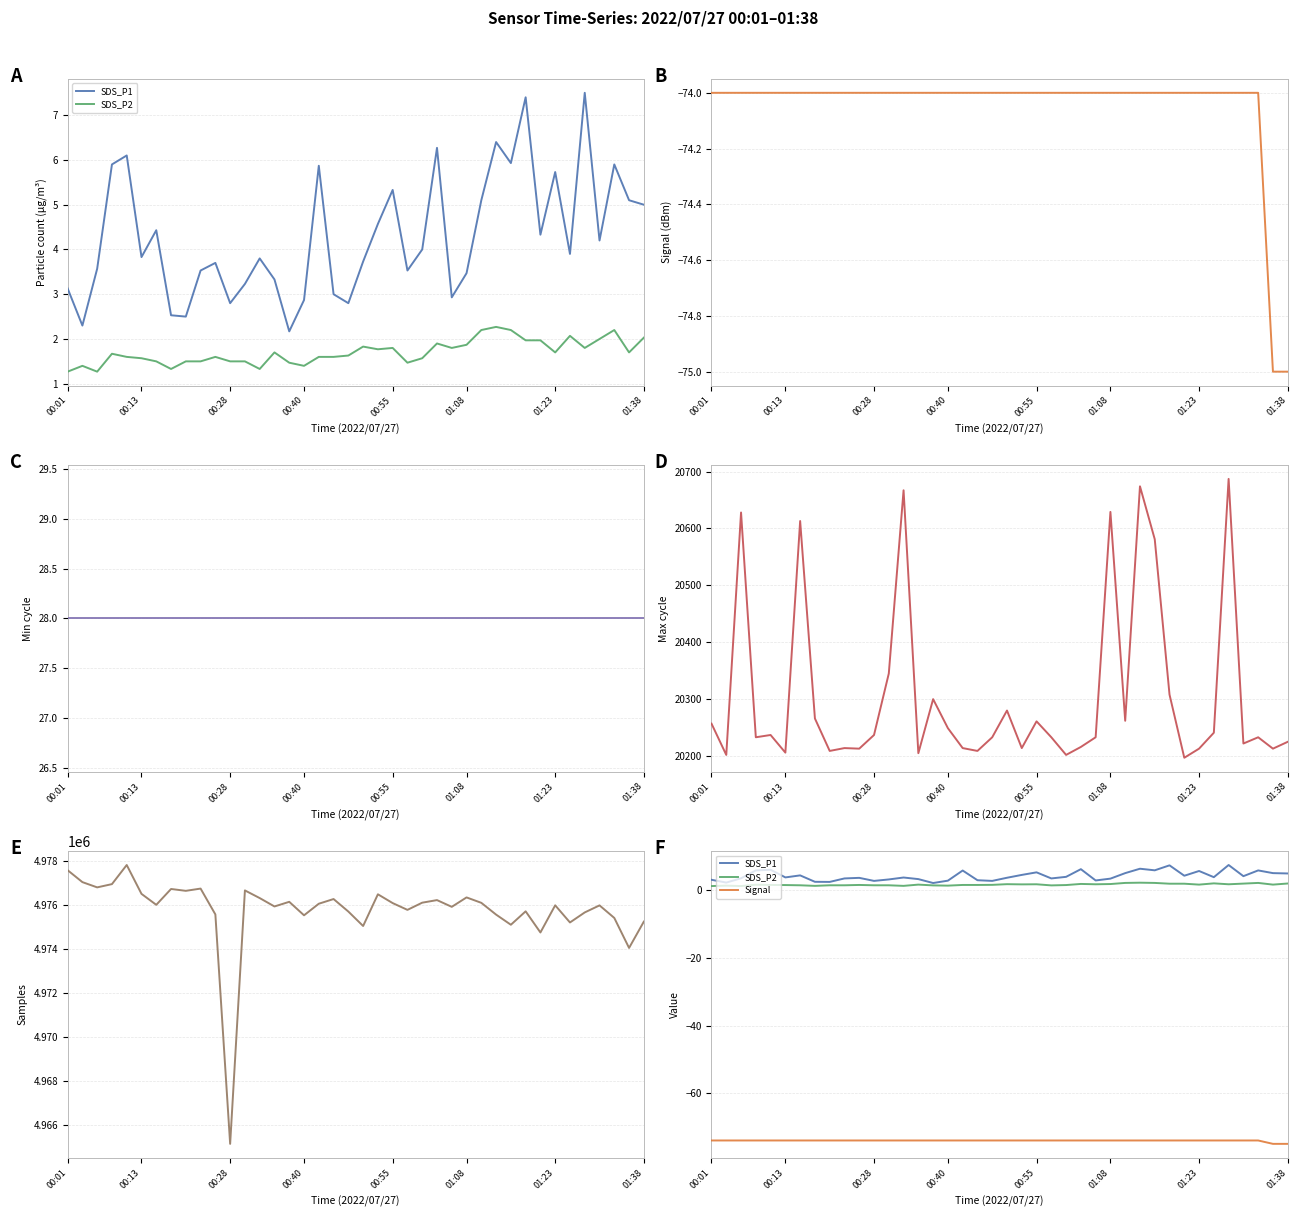

At how many categories does at least one series exceed 2033974?

40